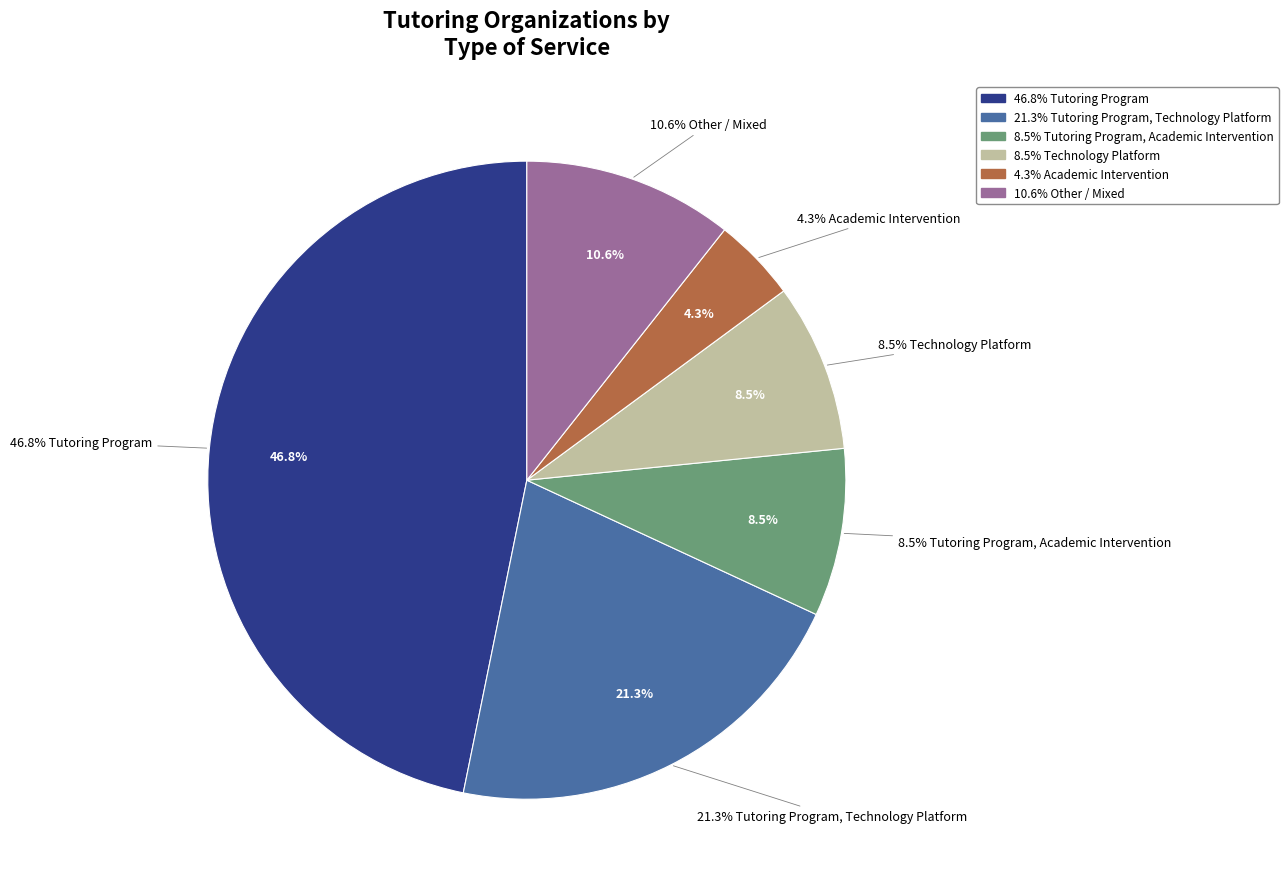

Count the number of slices in the pie.

6